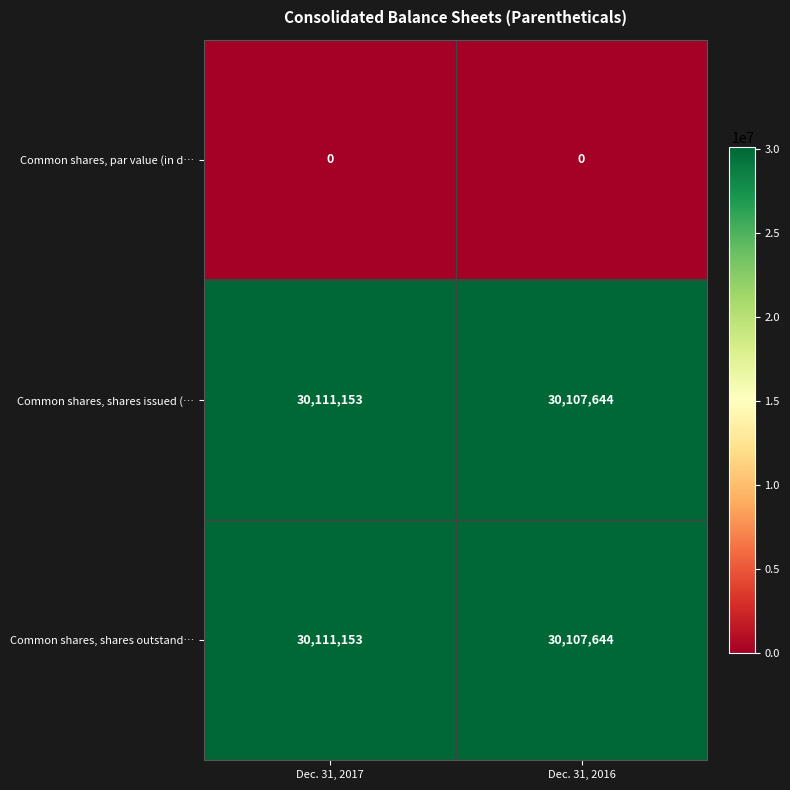

Which category has the highest value across all series?

Dec. 31, 2017